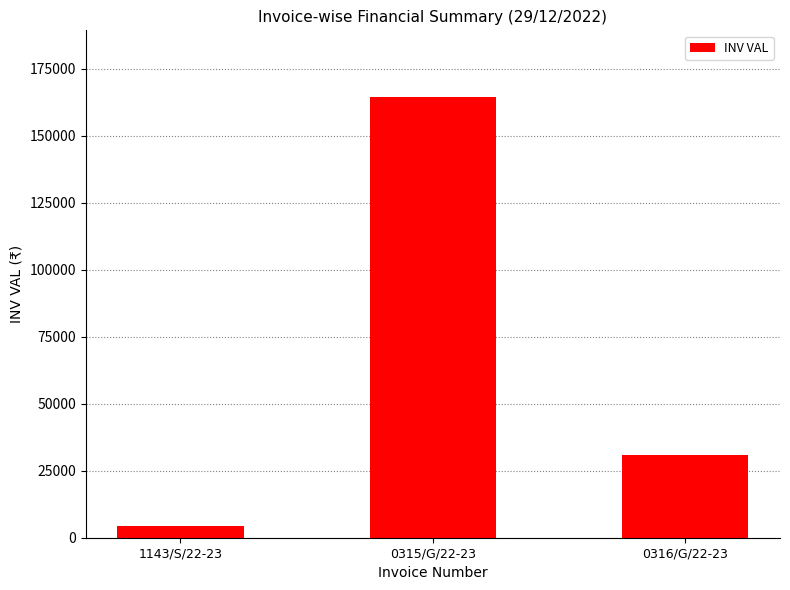

Approximately how many times larger is the value at 0316/G/22-23 compared to 0315/G/22-23?

0.2